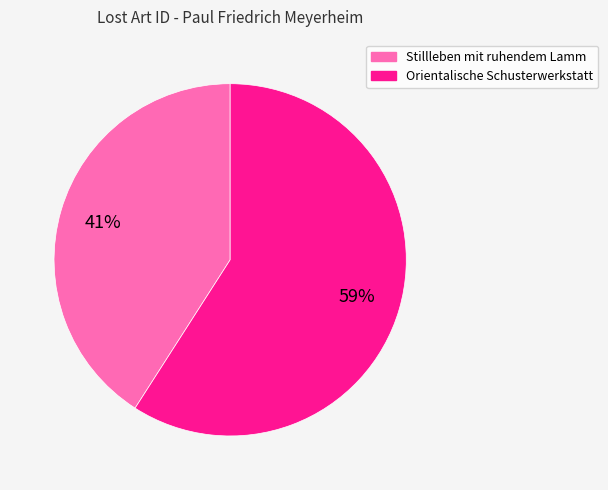

How many slices are in this pie chart?

2